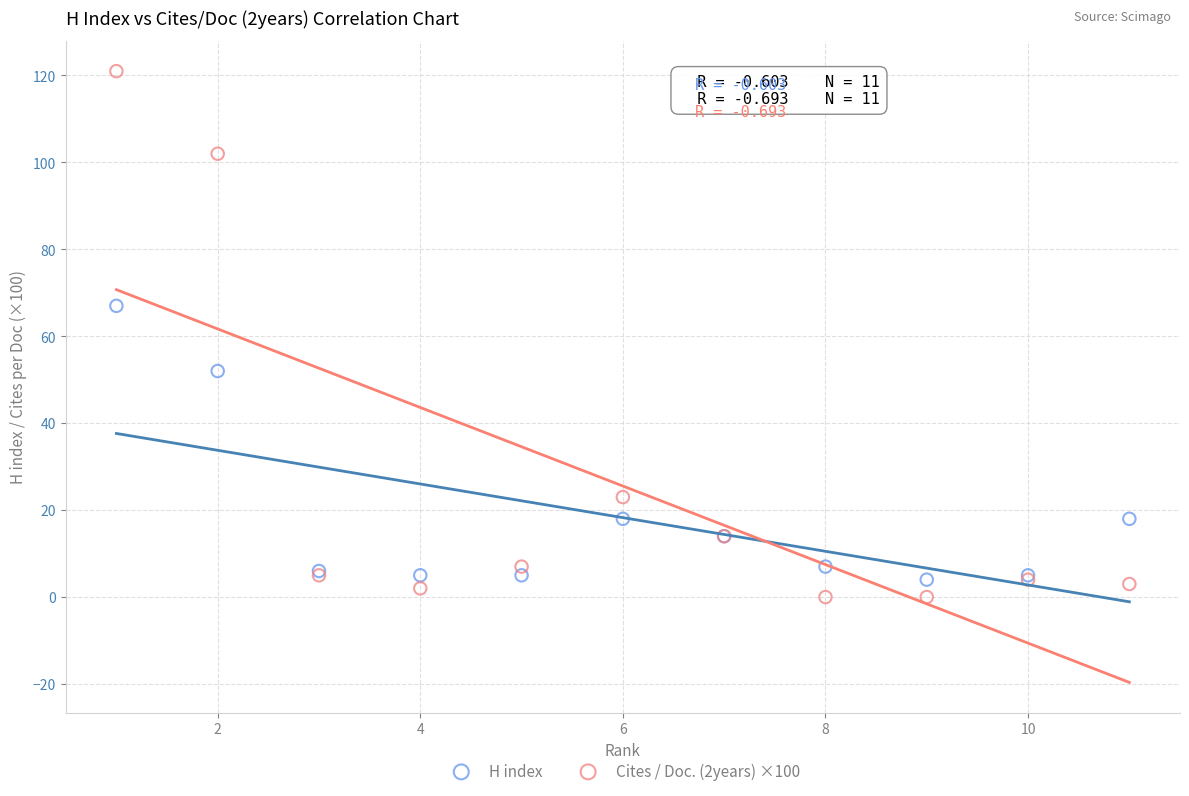

Which series contains the highest Y value?

Cites / Doc. (2years) ×100